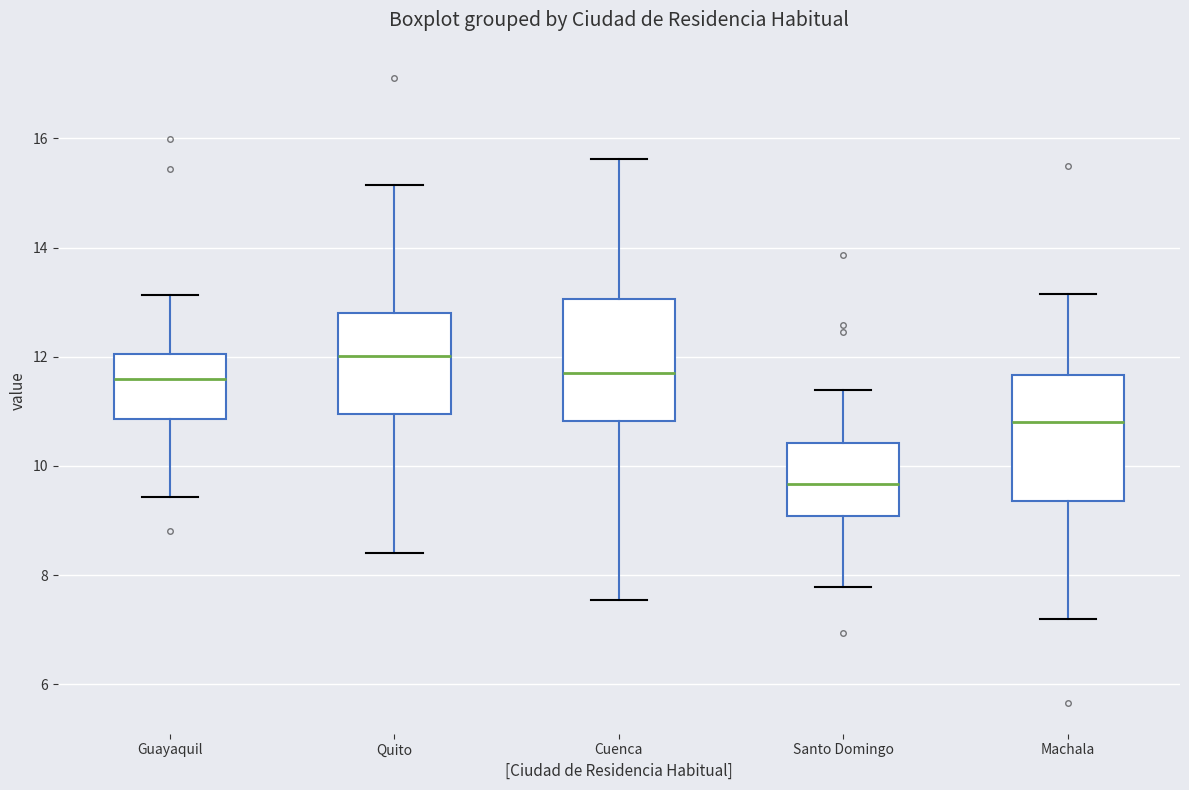

Reading left to right, transcribe this box plot: for each box, give where its median line is, the range the box spans, and where its two whiskers end, as read against the y-axis. The values are not printed on the chart, so give them approximately, as read against the axis.

Guayaquil: median 11.6, box 10.8 to 12.0, whiskers 9.4 to 13.2
Quito: median 12.0, box 11.0 to 12.8, whiskers 8.4 to 15.2
Cuenca: median 11.8, box 10.8 to 13.0, whiskers 7.6 to 15.6
Santo Domingo: median 9.6, box 9.0 to 10.4, whiskers 7.8 to 11.4
Machala: median 10.8, box 9.4 to 11.6, whiskers 7.2 to 13.2